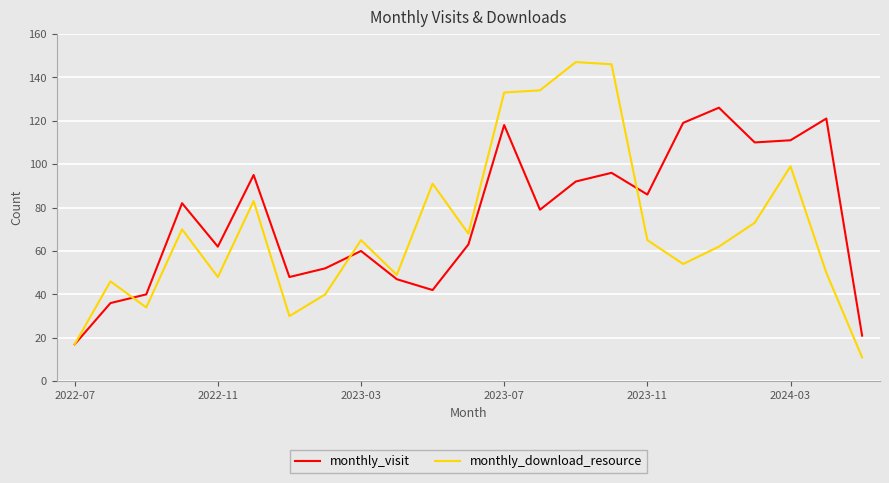

What is the highest value of the monthly_download_resource series?

147